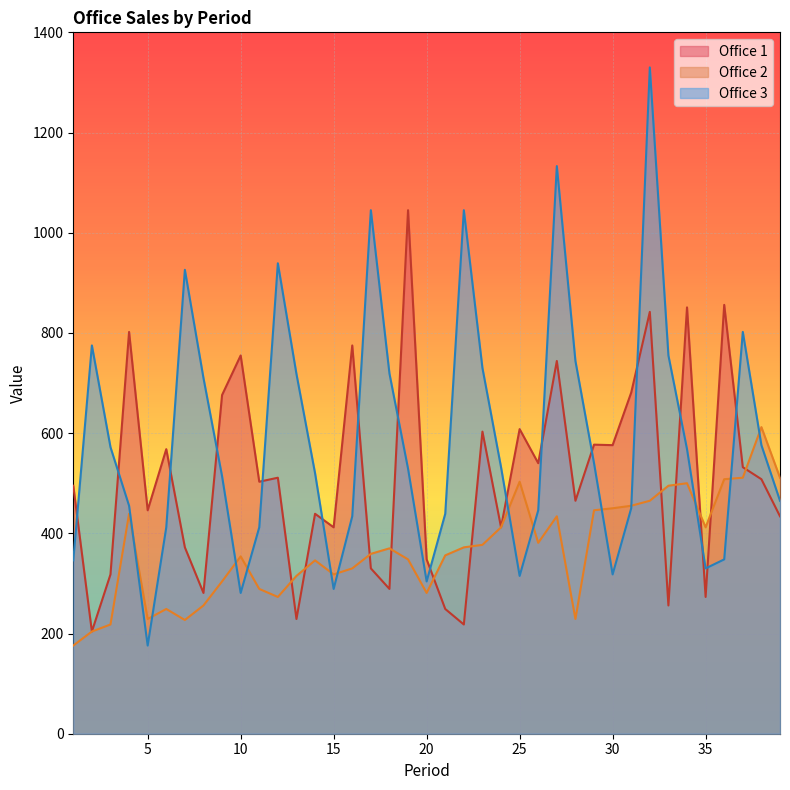

How many interior local peaks does the Office 1 series have?

14